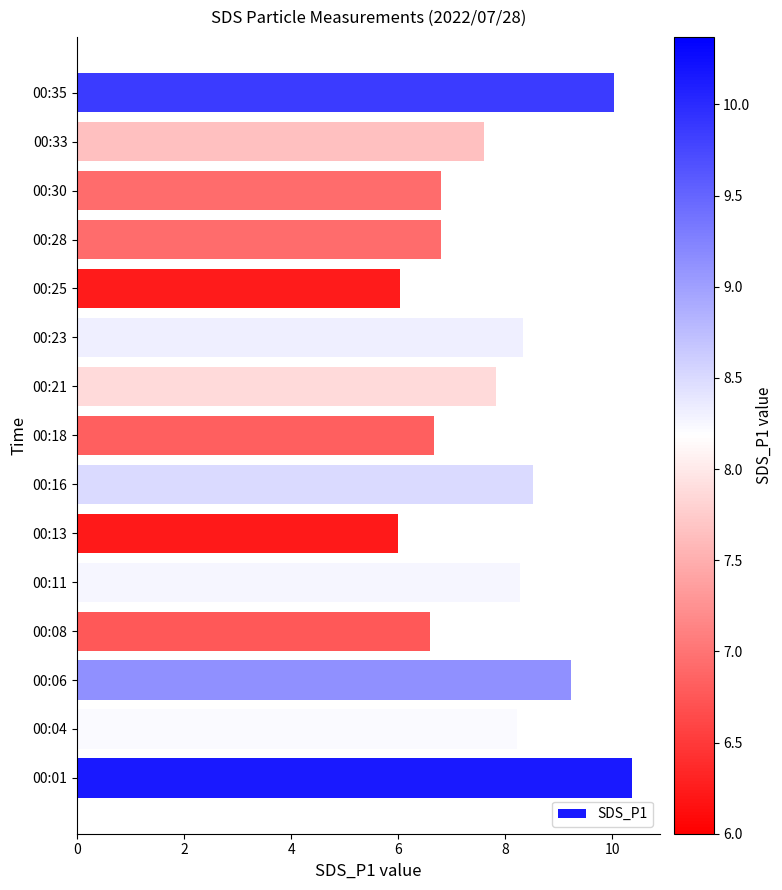

Is it true that the value at 00:25 is 6.0?

True